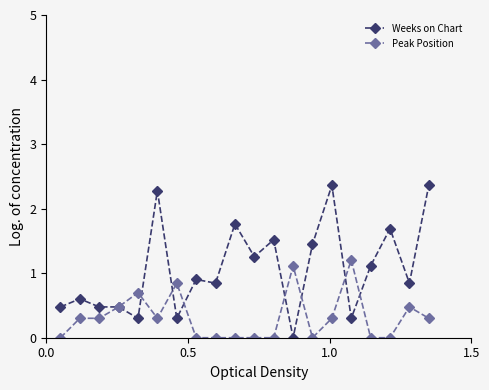

Which series has the largest range (max minus min)?

Weeks on Chart